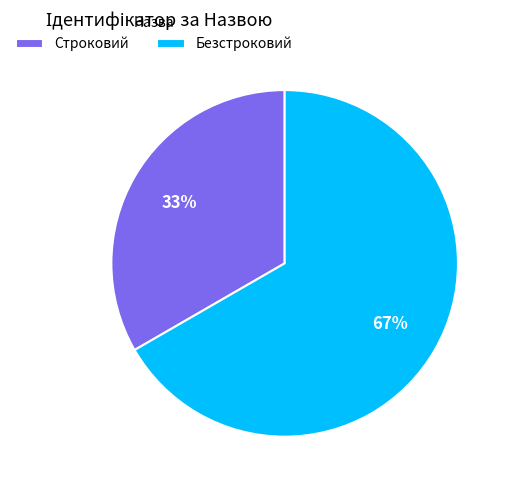

Do Строковий and Безстроковий together represent more than half of the pie?

Yes